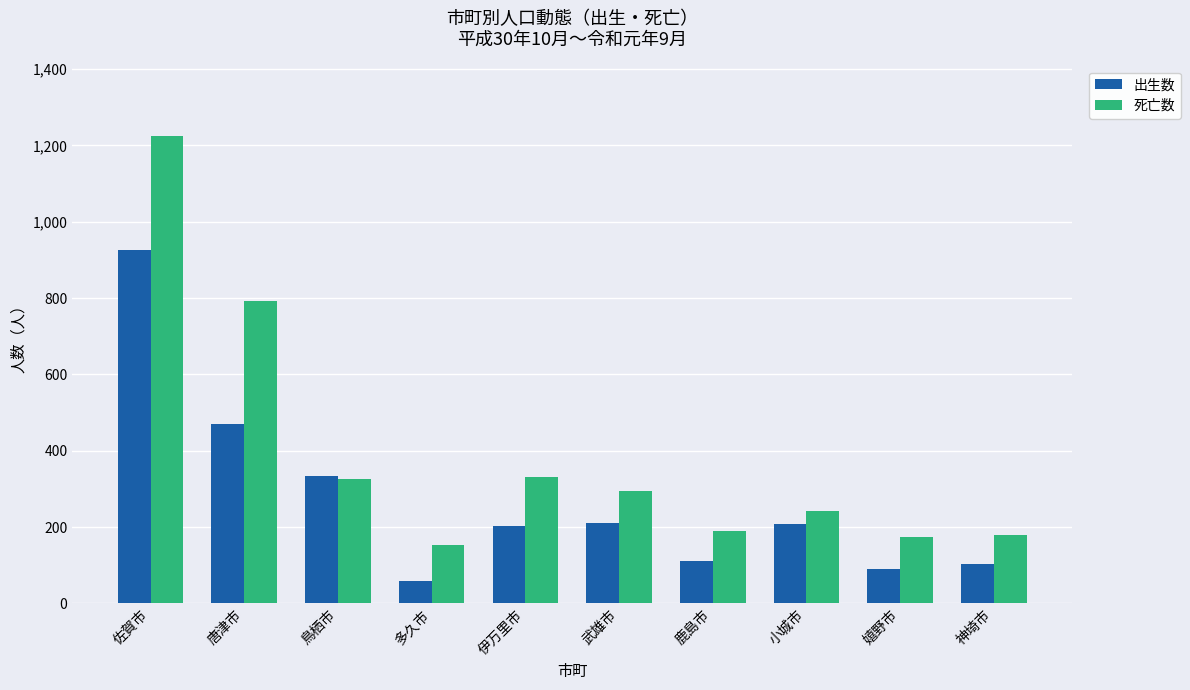

What is the sum of the 死亡数 values at 神埼市 and 嬉野市?

354